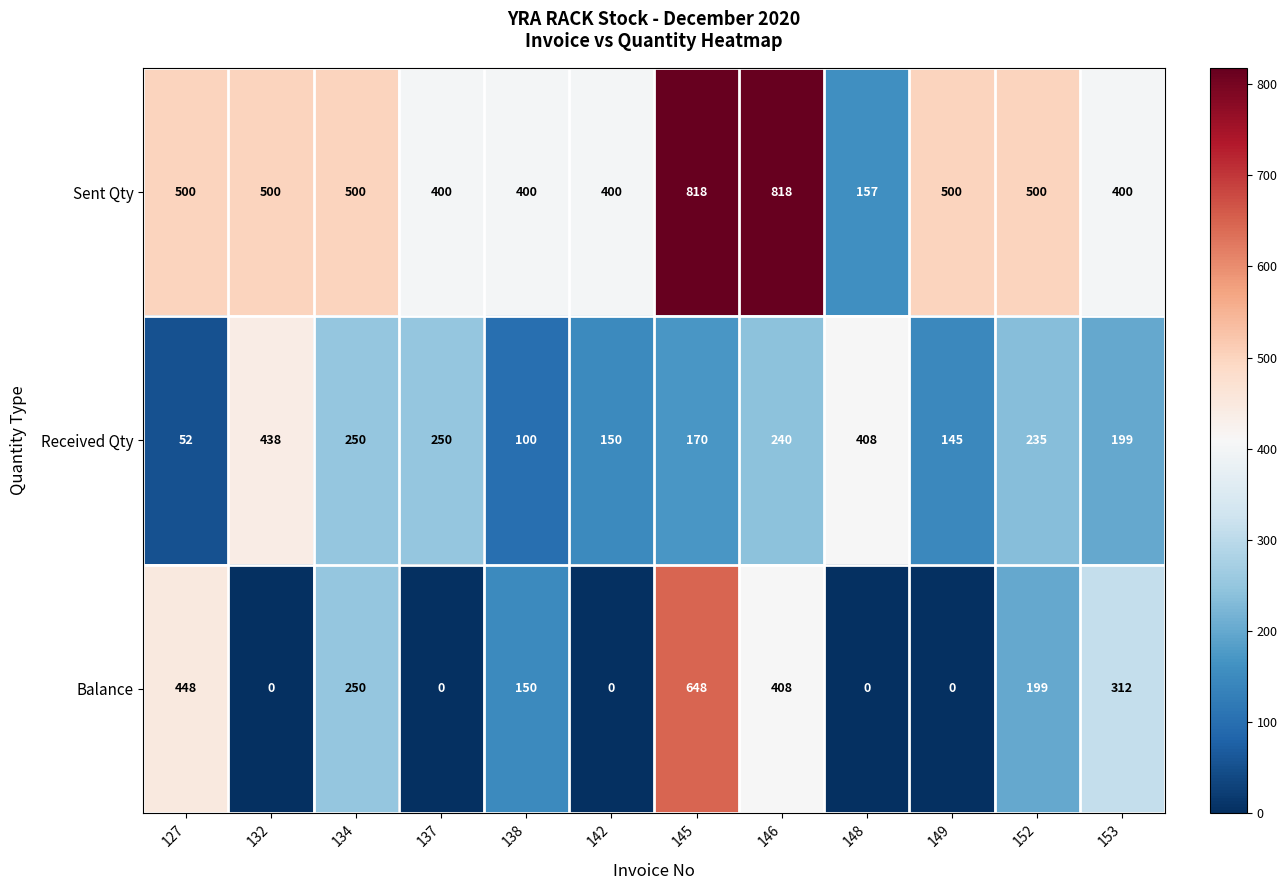

Is it true that Sent Qty equals 262 at 127?

False